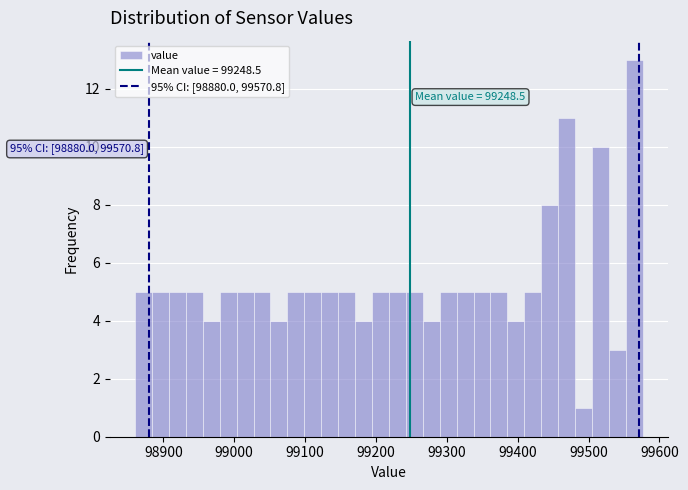

Around what value on the x-axis is the tallest bar? Give the approximate position of its centre, as read against the axis.

99560